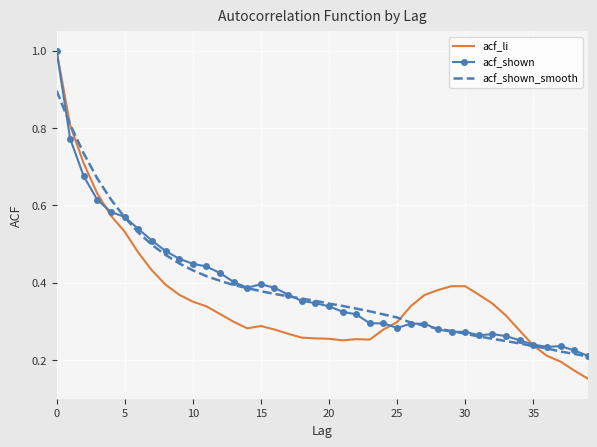

Which series has the widest spread of values?

acf_li